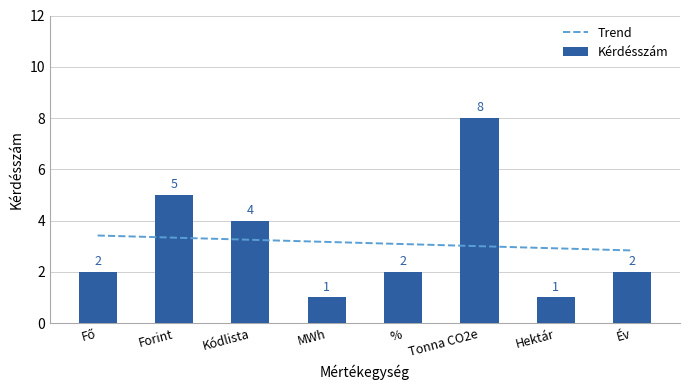

Reading left to right, list all the values displayed in this chart.

Fő=2	Forint=5	Kódlista=4	MWh=1	%=2	Tonna CO2e=8	Hektár=1	Év=2